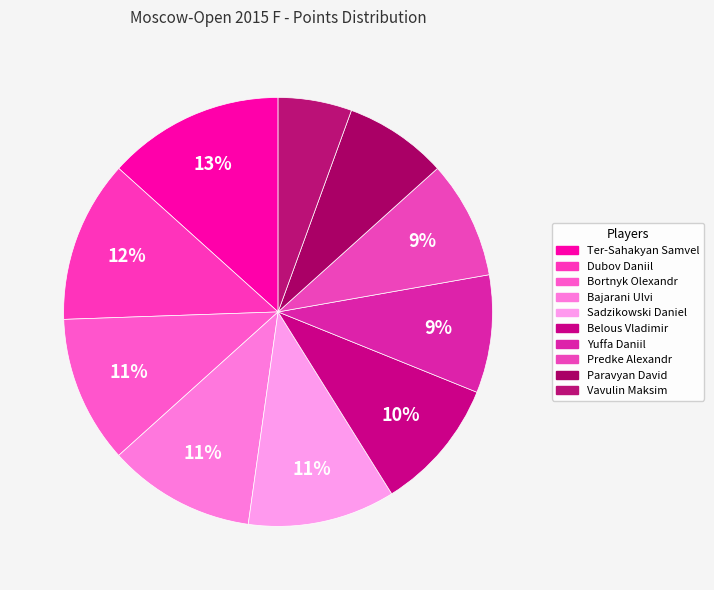

Count the number of slices in the pie.

10